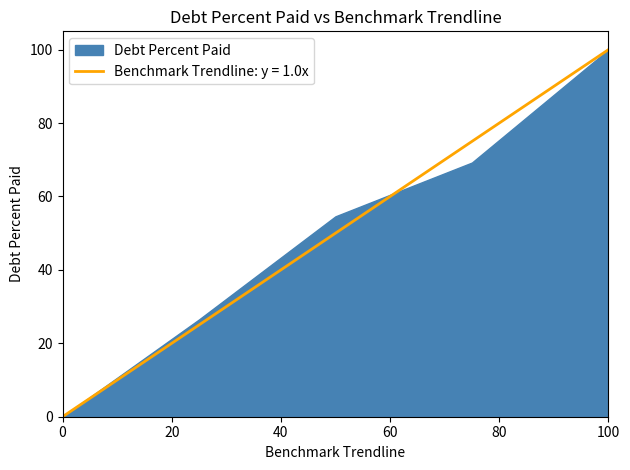

What is the change in value from 0 to 25?

+25